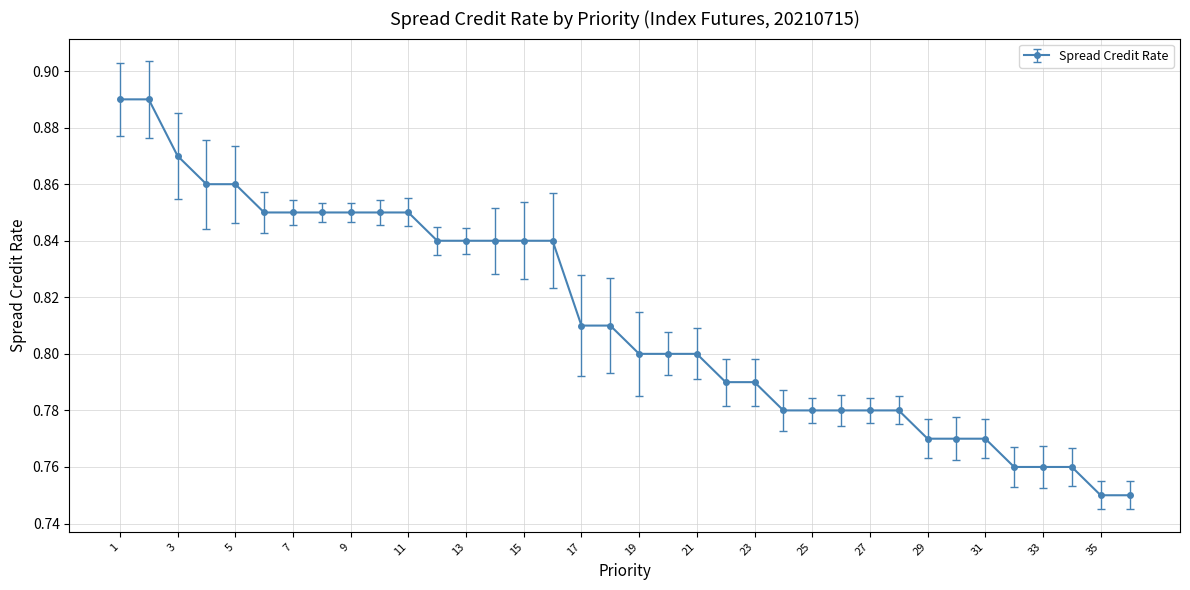

Count the values in the range 0 to 1.

36